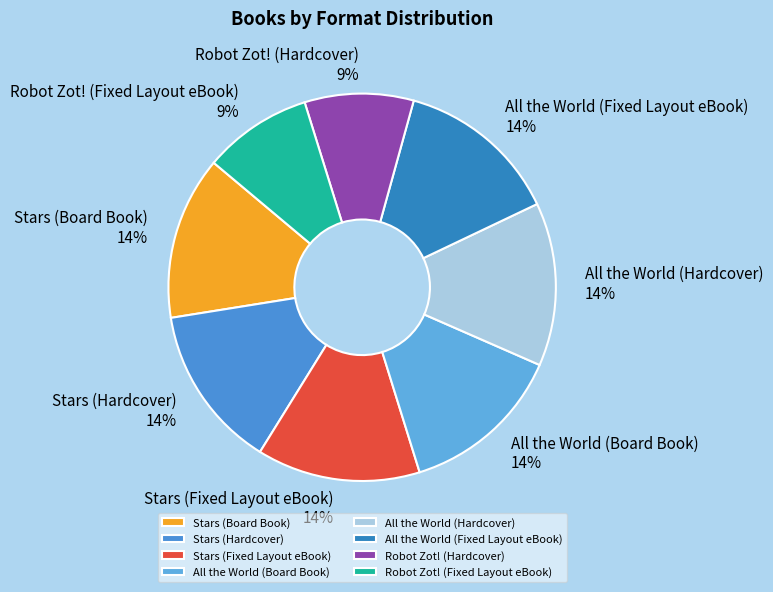

What percentage is the All the World (Board Book) slice, to the nearest percent?

14%